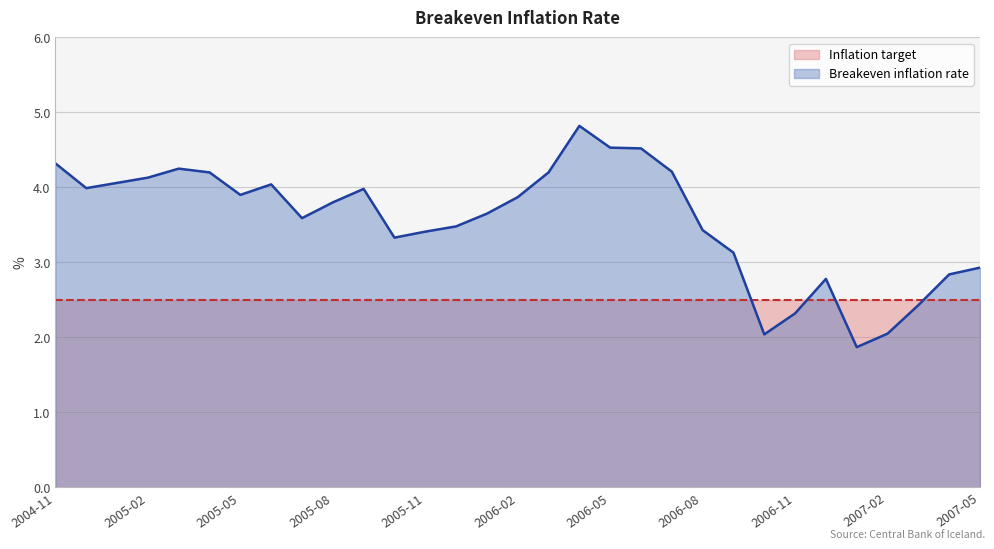

At which label is the value closest to 3?

2007-05